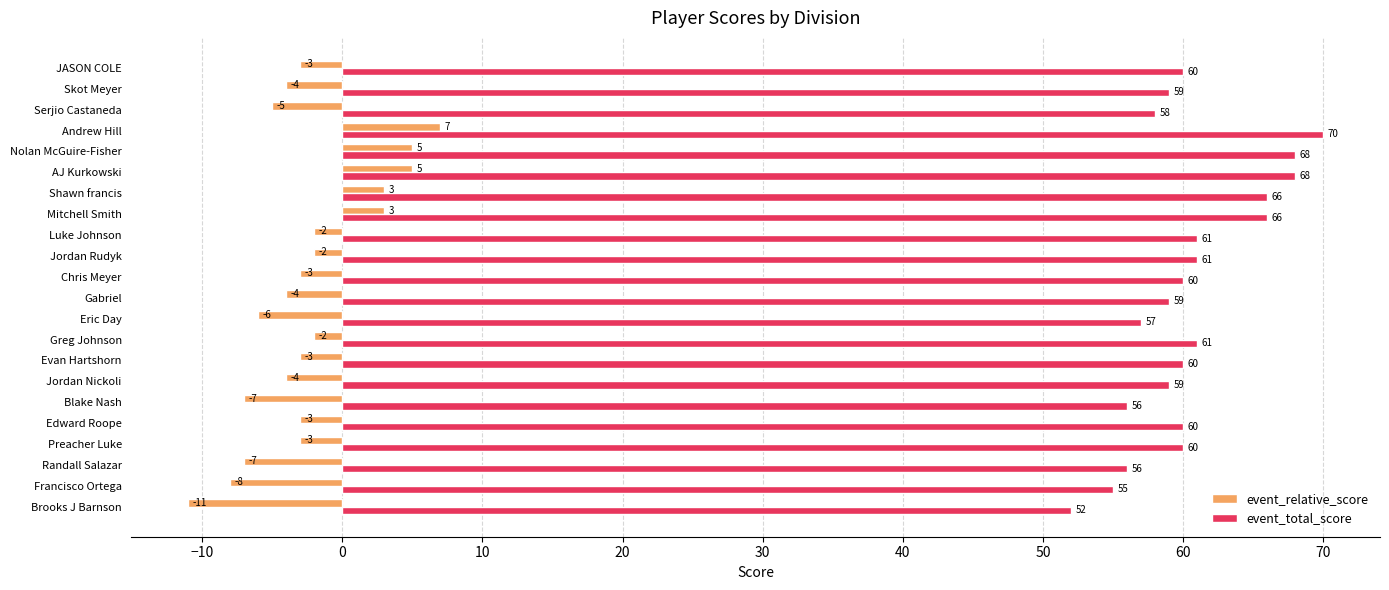

The value of event_total_score at Francisco Ortega is 98. True or false?

False